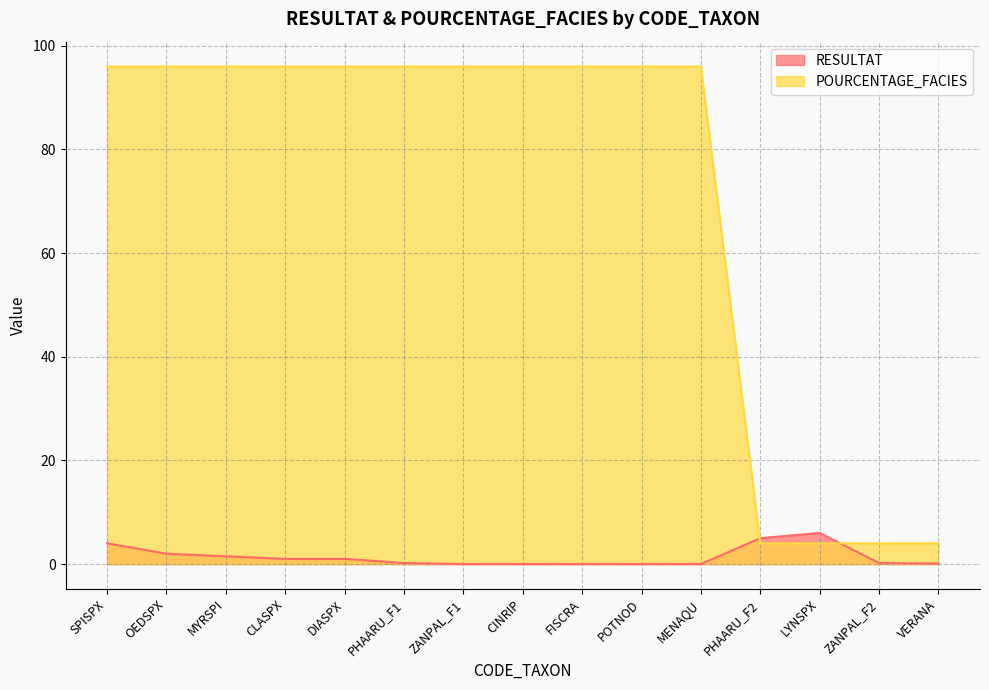

Which category has the highest value in the RESULTAT series?

LYNSPX